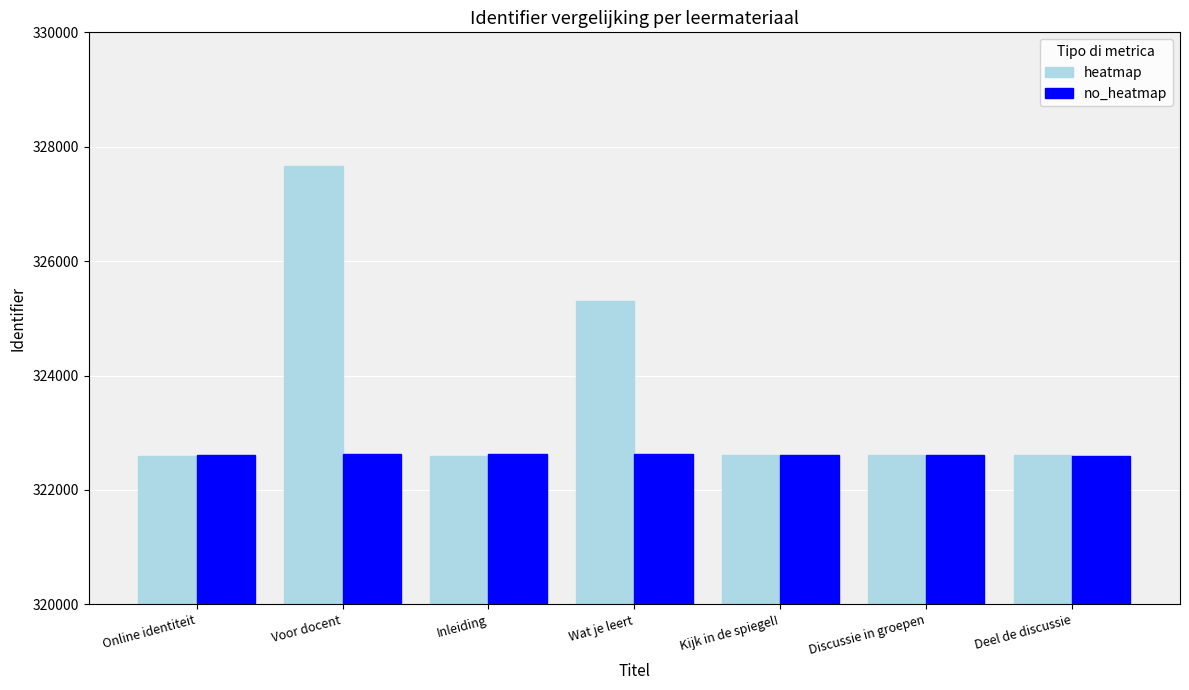

List the series in order of their peak value, lowest first.

no_heatmap, heatmap